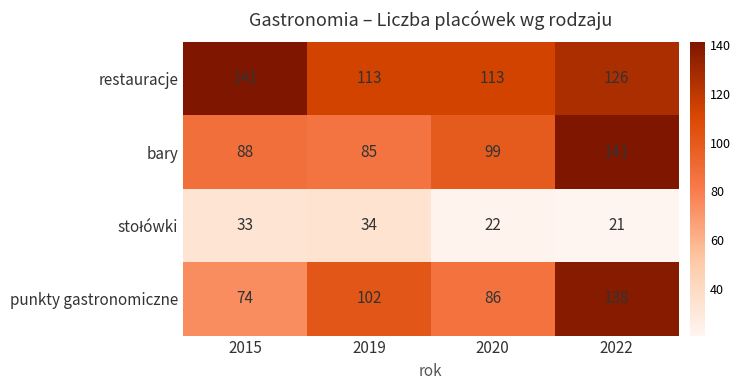

Which series has the largest range (max minus min)?

punkty gastronomiczne